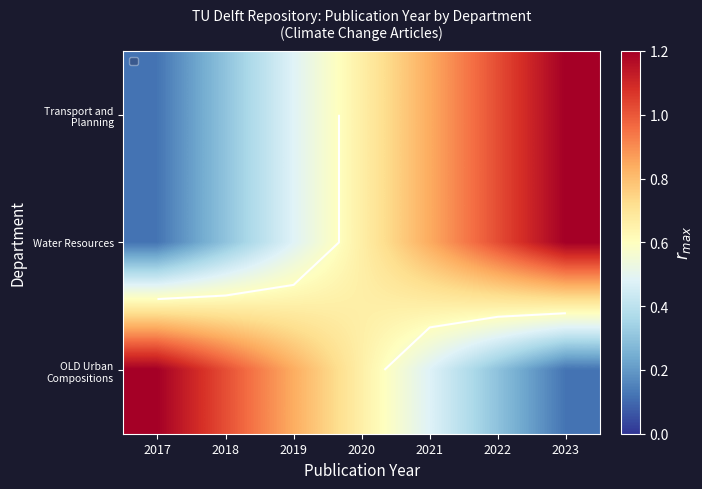

True or false: OLD Urban Compositions has a value of 0.2 at 2022.

False